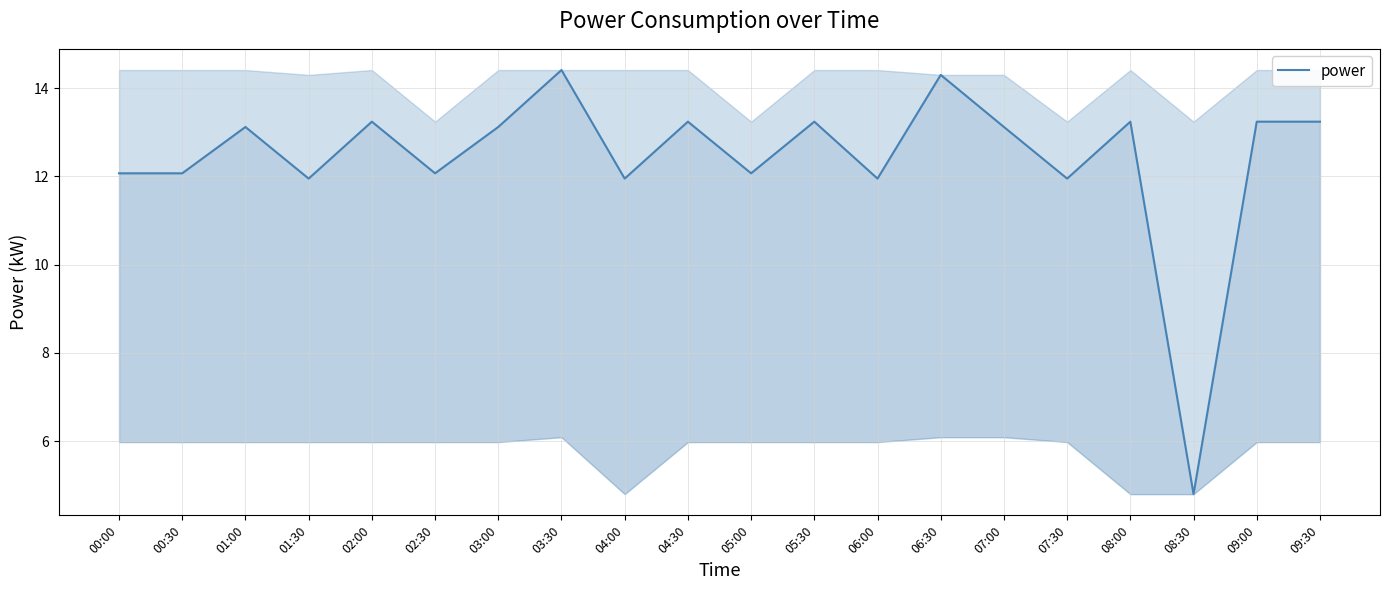

The value at 04:30 is 13.2. True or false?

True